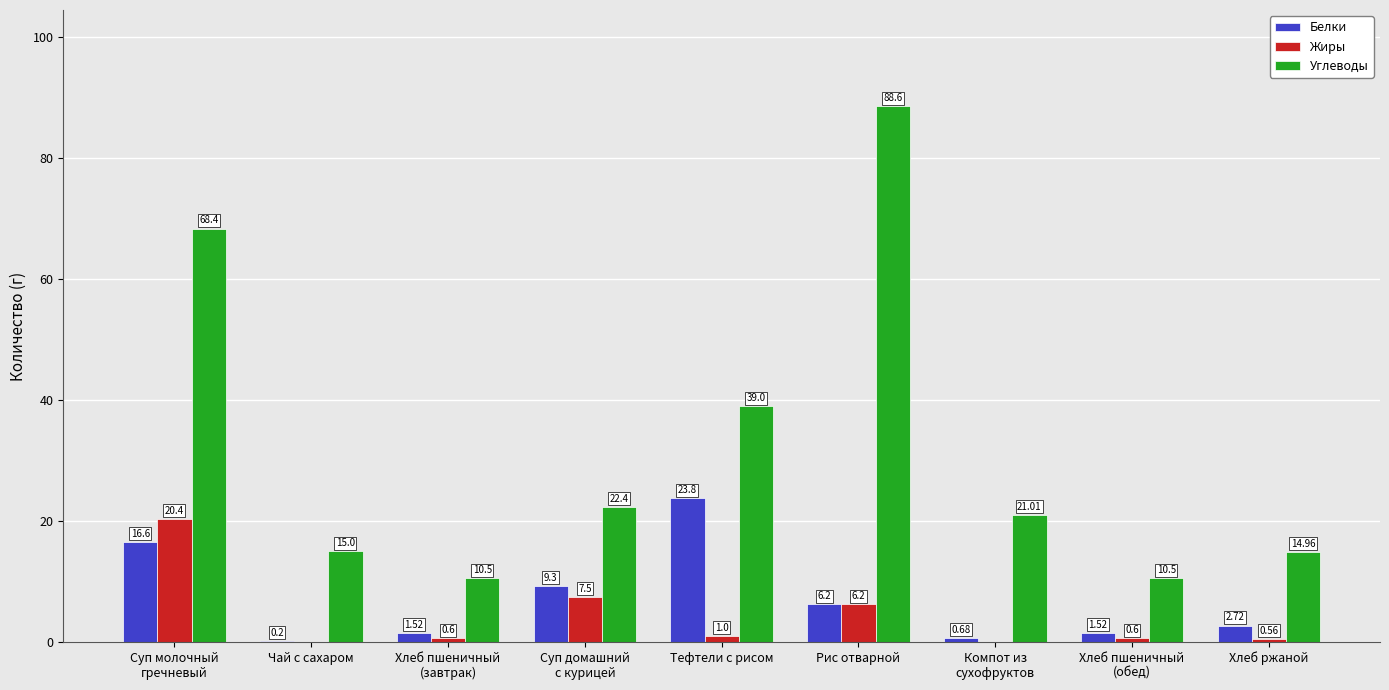

Which series has the largest range (max minus min)?

Углеводы